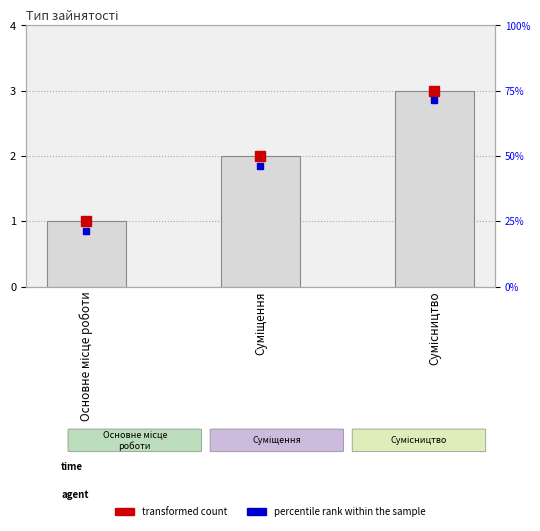

What is the label of the 2nd bar from the right?

Суміщення